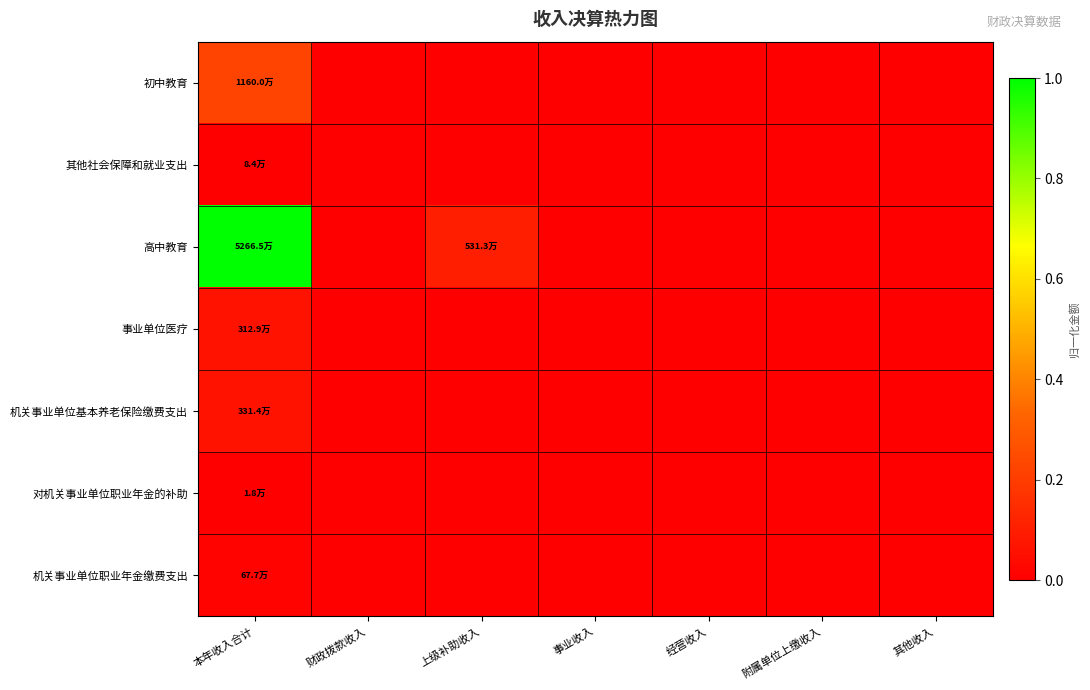

Rank the series by their maximum value, from lowest to highest.

对机关事业单位职业年金的补助, 其他社会保障和就业支出, 机关事业单位职业年金缴费支出, 事业单位医疗, 机关事业单位基本养老保险缴费支出, 初中教育, 高中教育